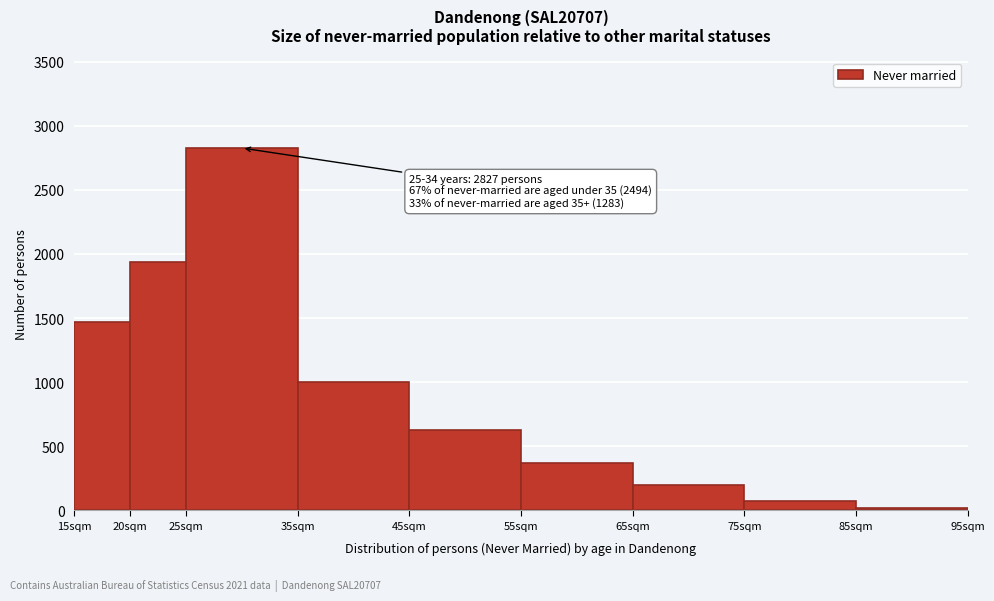

Which range on the x-axis has the tallest bar?

25 to 35